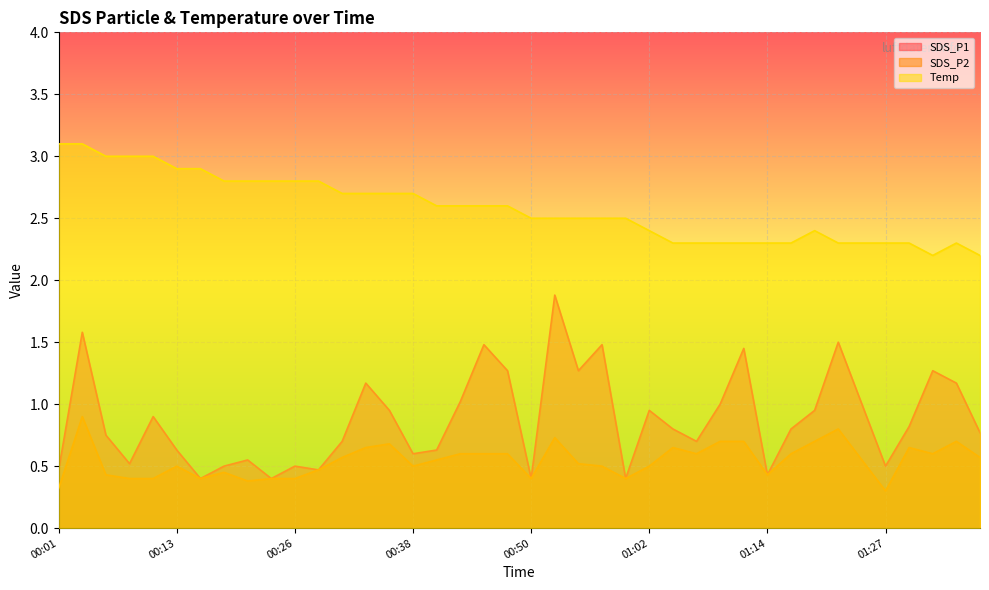

What is the difference between the SDS_P1 values at 01:36 and 01:09?

0.2